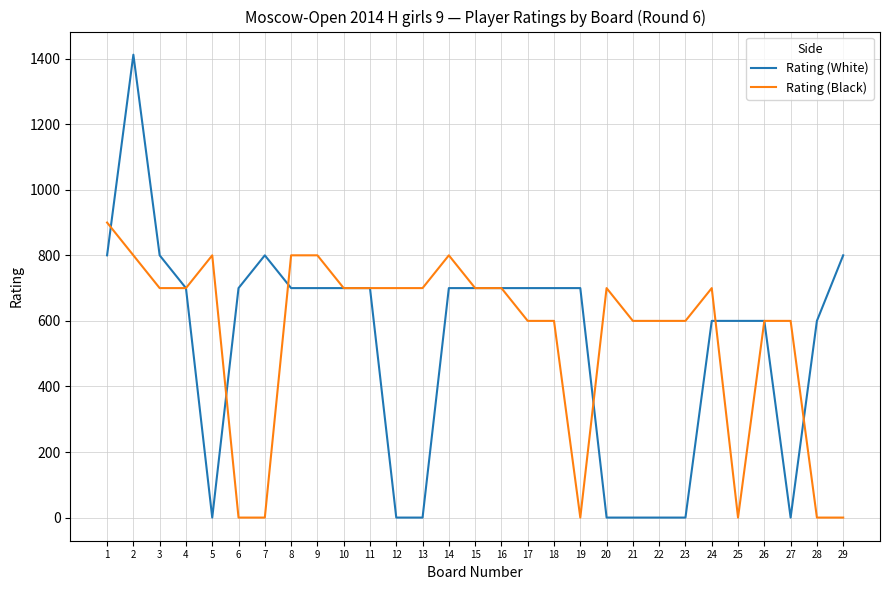

Is the value of Rating (Black) at 5 greater than the value of Rating (White) at 23?

Yes